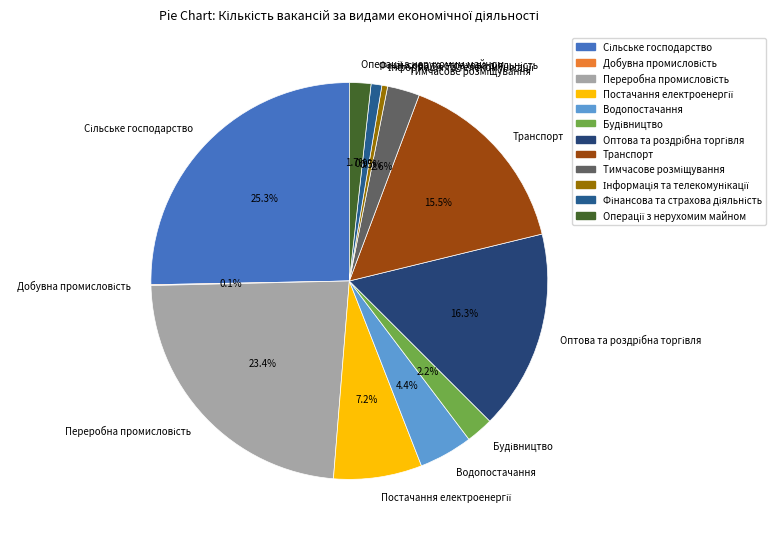

What percentage is NOT represented by Транспорт?

84.5%